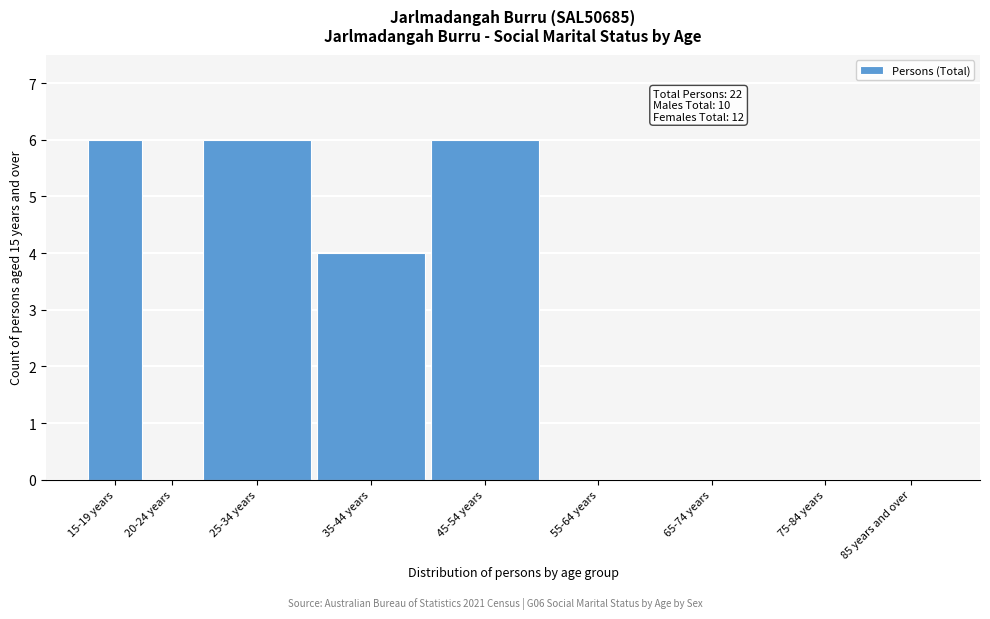

Reading left to right, extract all data points from this chart.

15-19 years=6	20-24 years=0	25-34 years=6	35-44 years=4	45-54 years=6	55-64 years=0	65-74 years=0	75-84 years=0	85 years and over=0